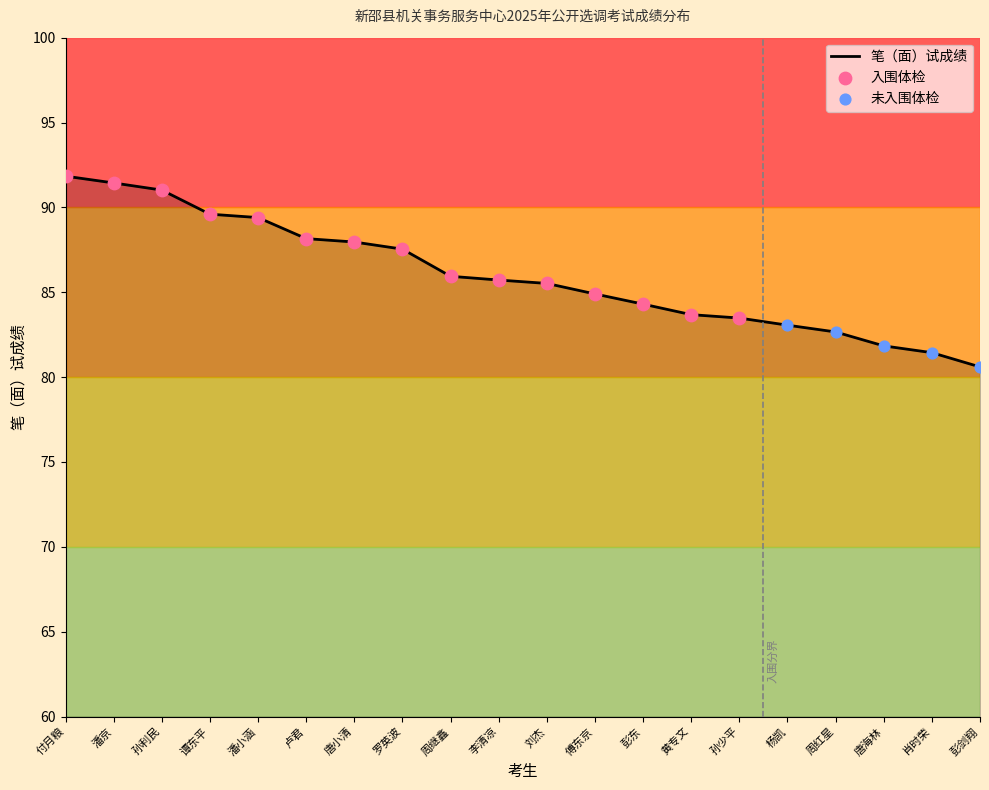

What is the change in value from 唐小清 to 彭东?

-3.7